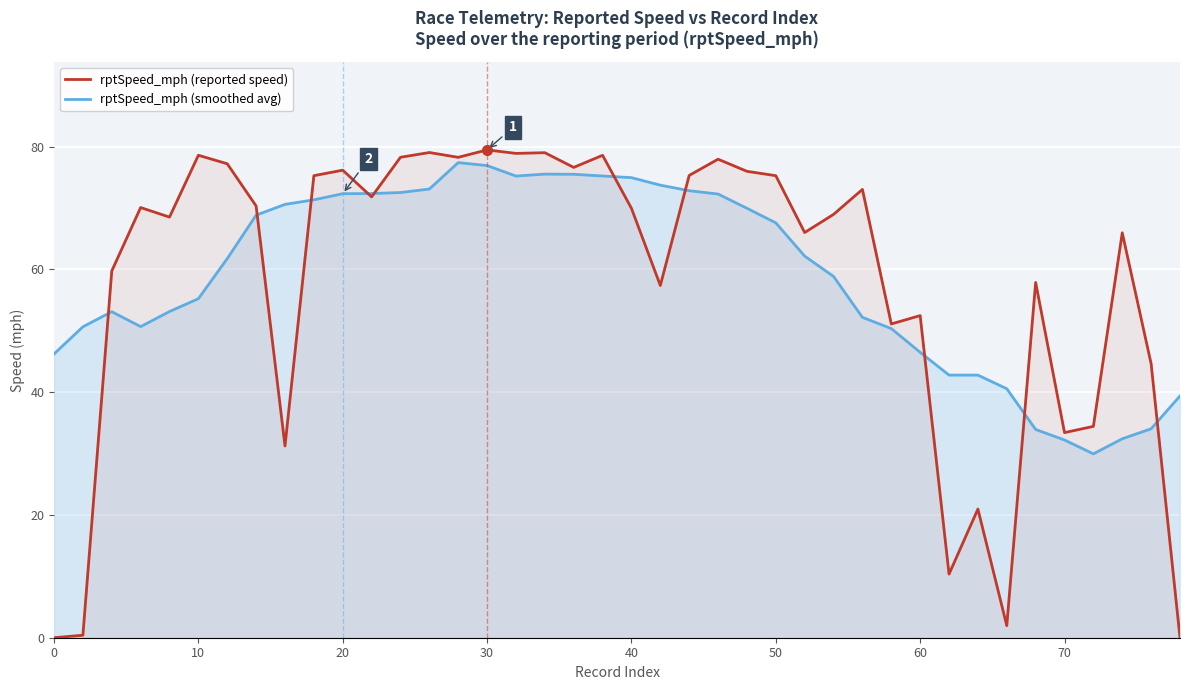

What is the sum of all rptSpeed_mph (reported speed) values?

2320.1